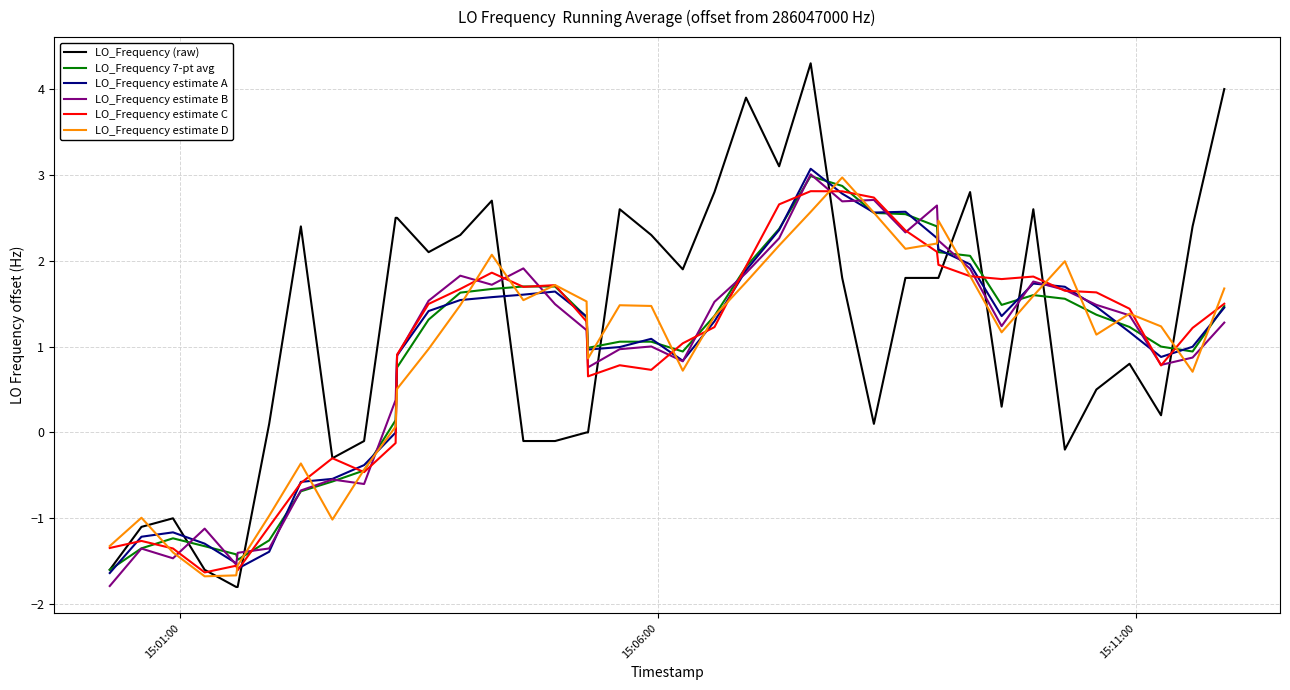

What is the minimum value for LO_Frequency 7-pt avg?

-1.6